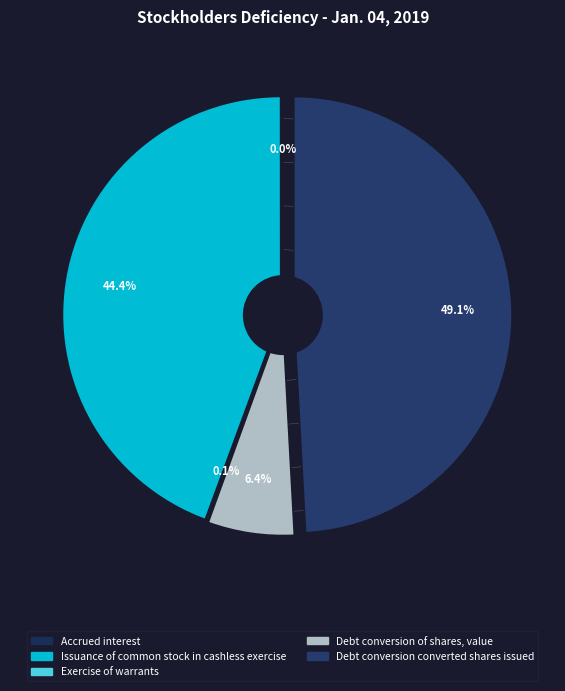

How many segments does this pie chart have?

5